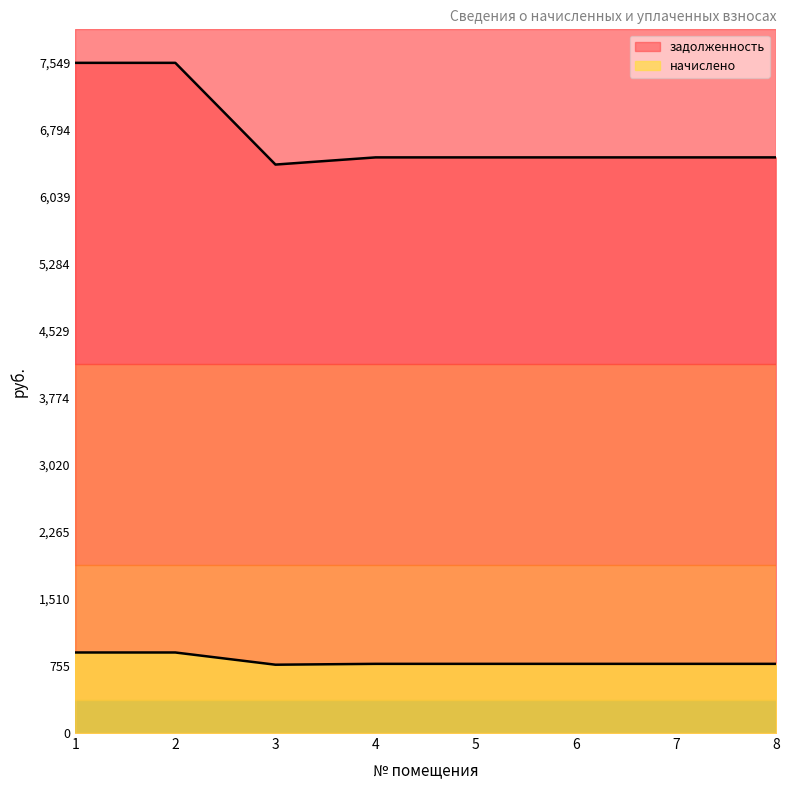

What is the minimum value shown in the chart?

769.5